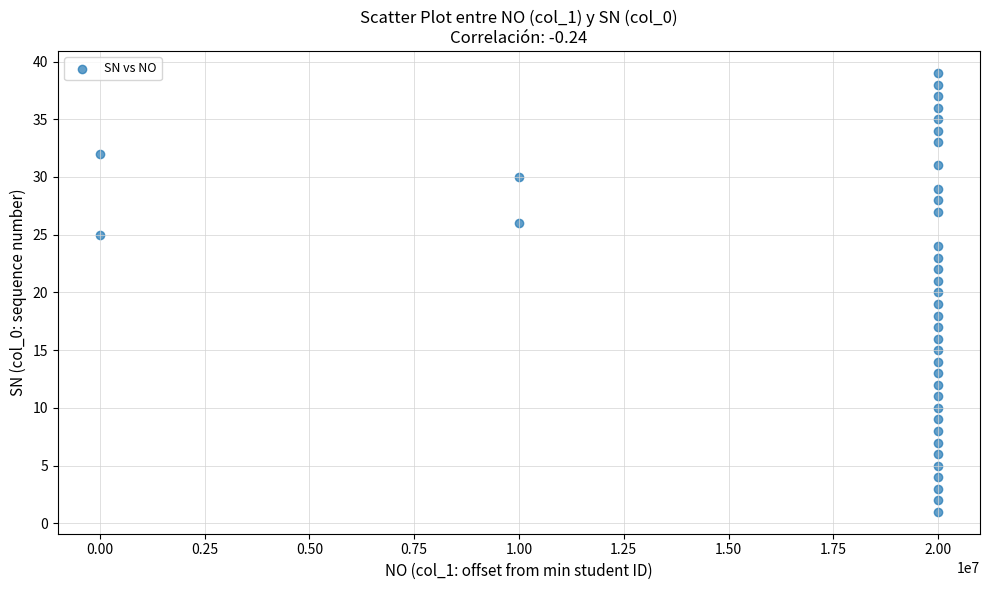

What is the range of Y values (max minus min)?

38